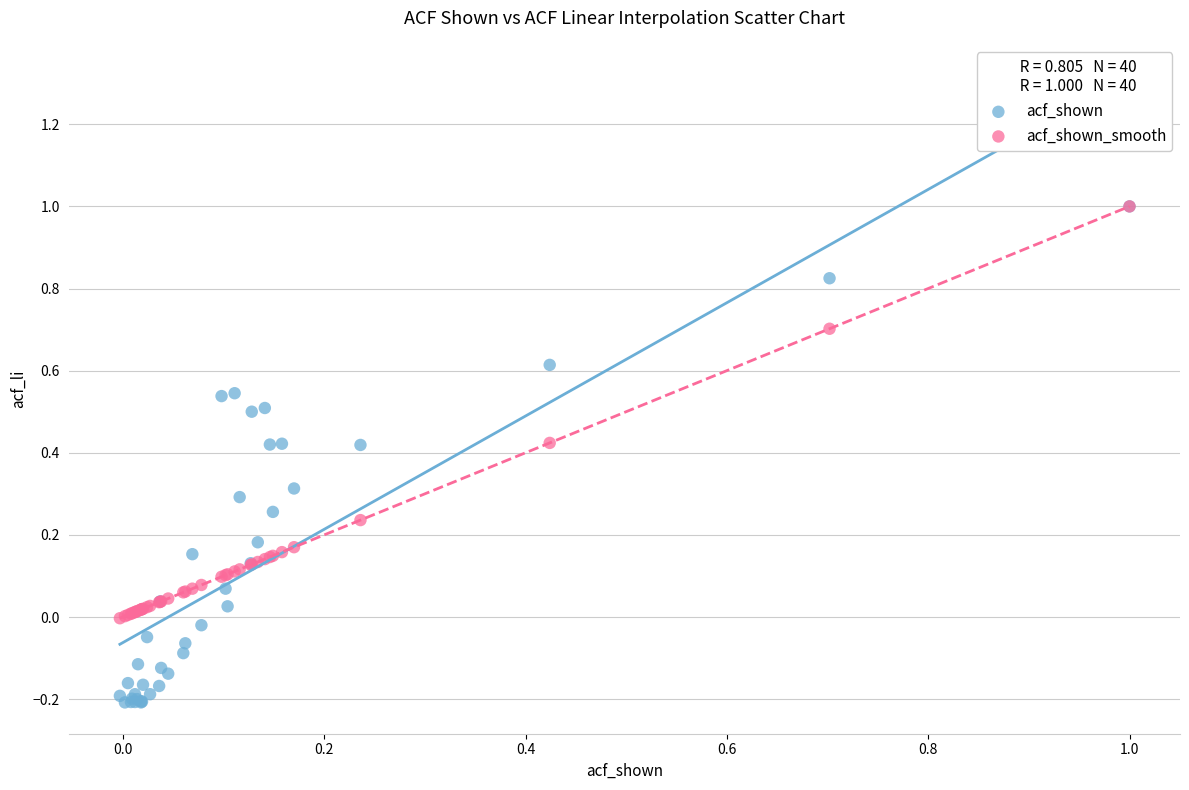

What are all the series names shown in the legend?

acf_shown, acf_shown_smooth